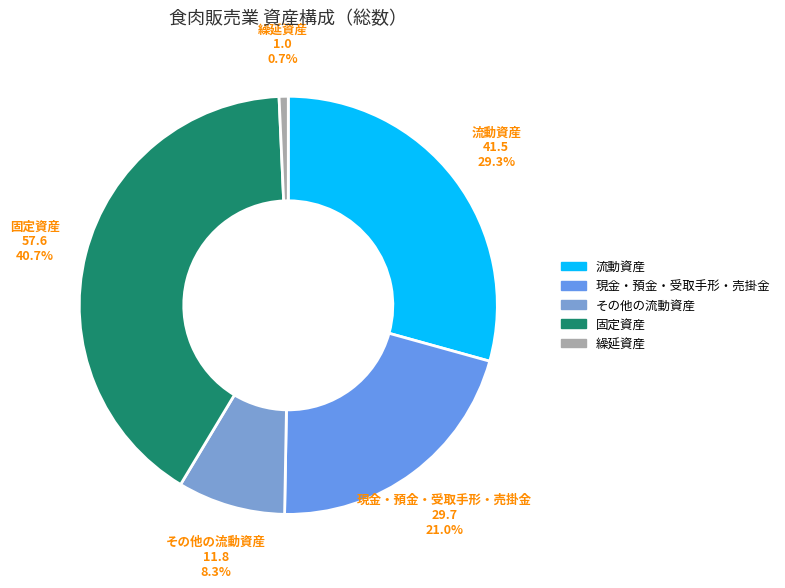

Is it true that 繰延資産 is 1% of the pie?

True